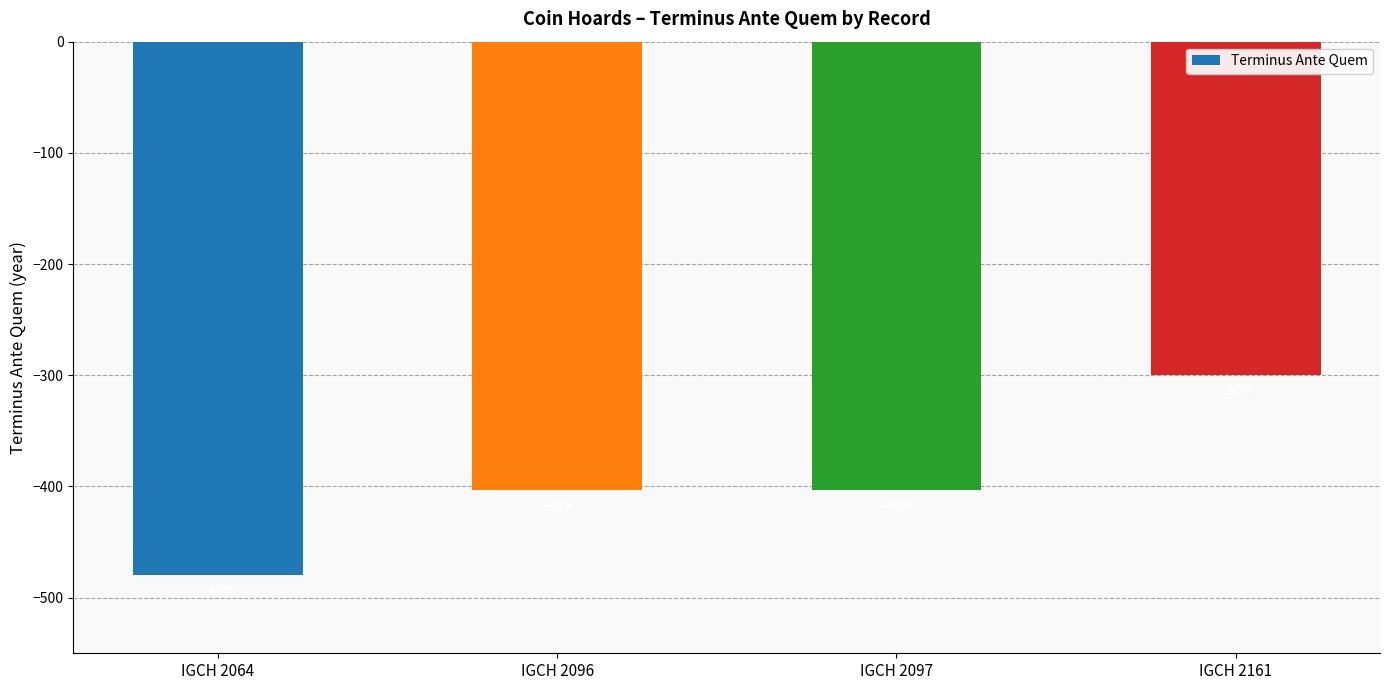

Reading left to right, list all the values displayed in this chart.

-480	-403	-403	-300